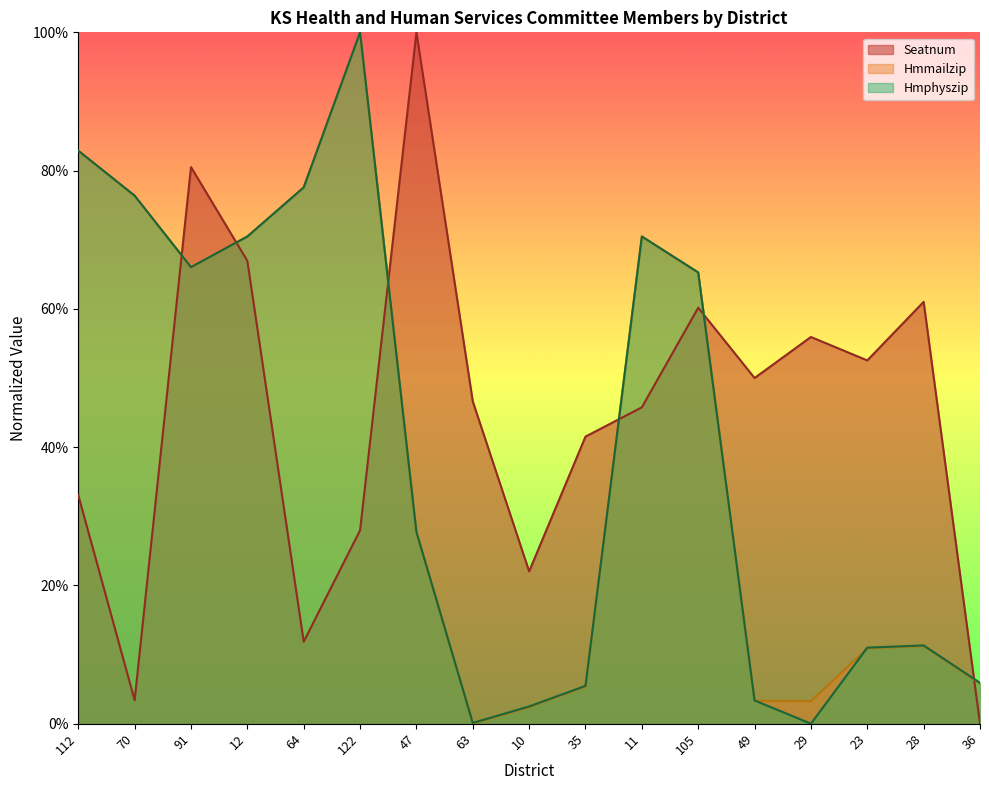

Rank the categories by Hmphyszip value from highest to lowest.

122, 112, 64, 70, 12, 11, 91, 105, 47, 28, 23, 36, 35, 49, 10, 63, 29